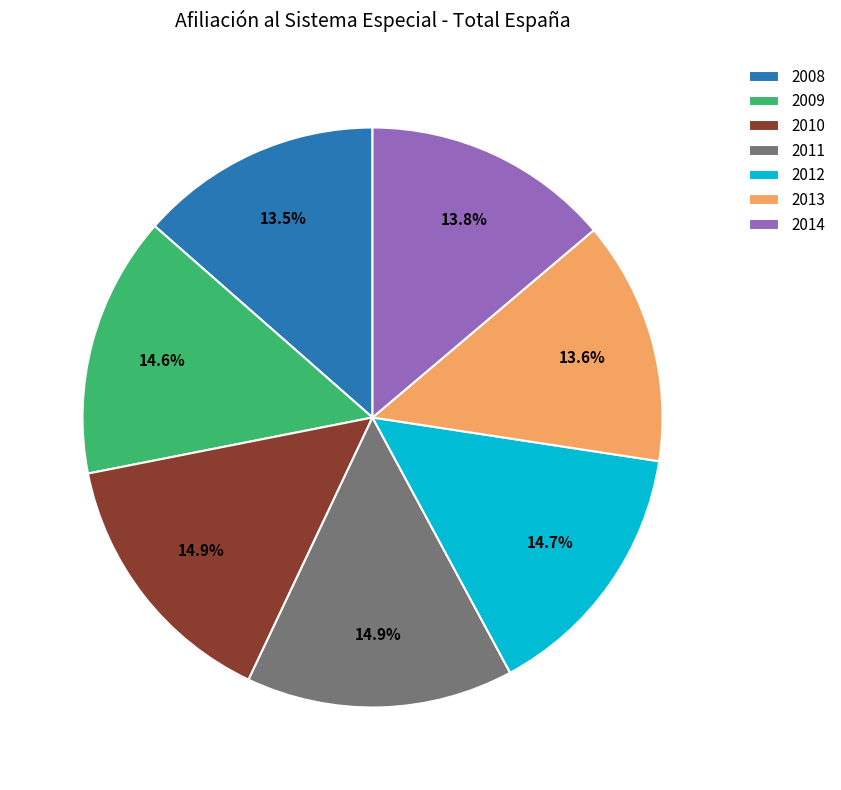

Is the sum of 2011 and 2008 greater than half?

No